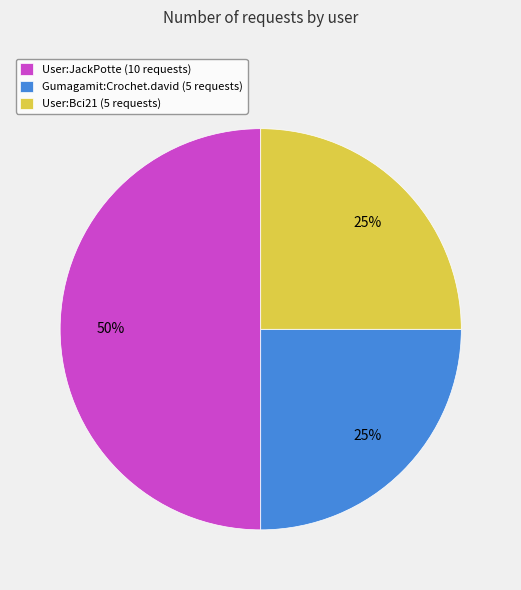

Between User:JackPotte (10 requests) and User:Bci21 (5 requests), which is larger?

User:JackPotte (10 requests)